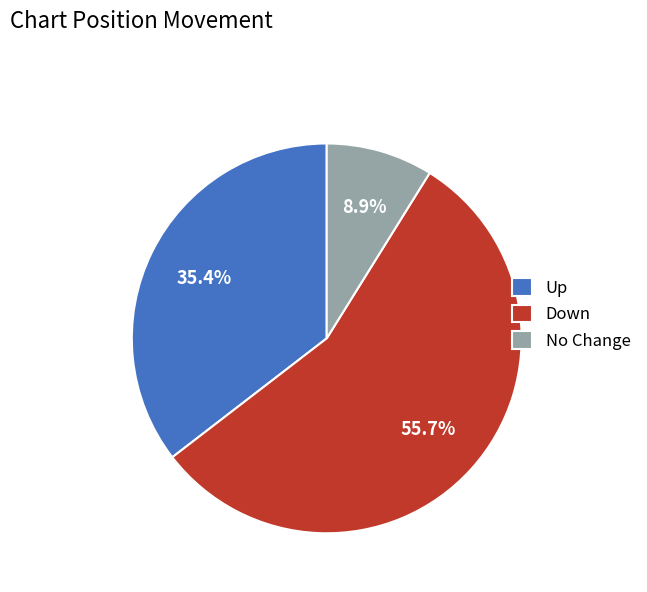

Which slice is the largest?

Down